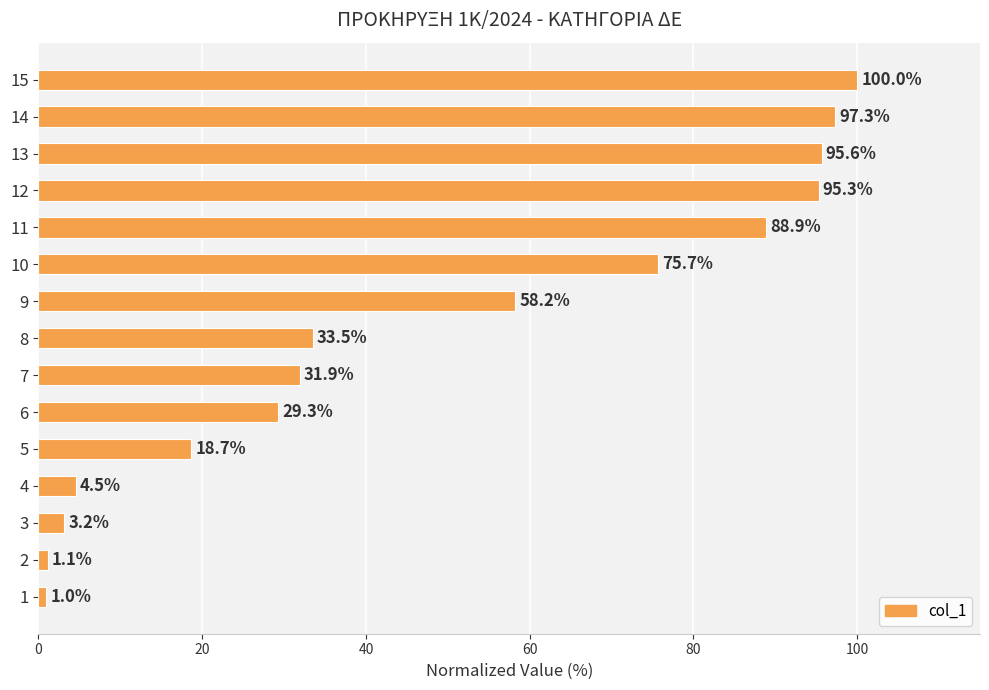

What is the smallest value displayed?

1.0